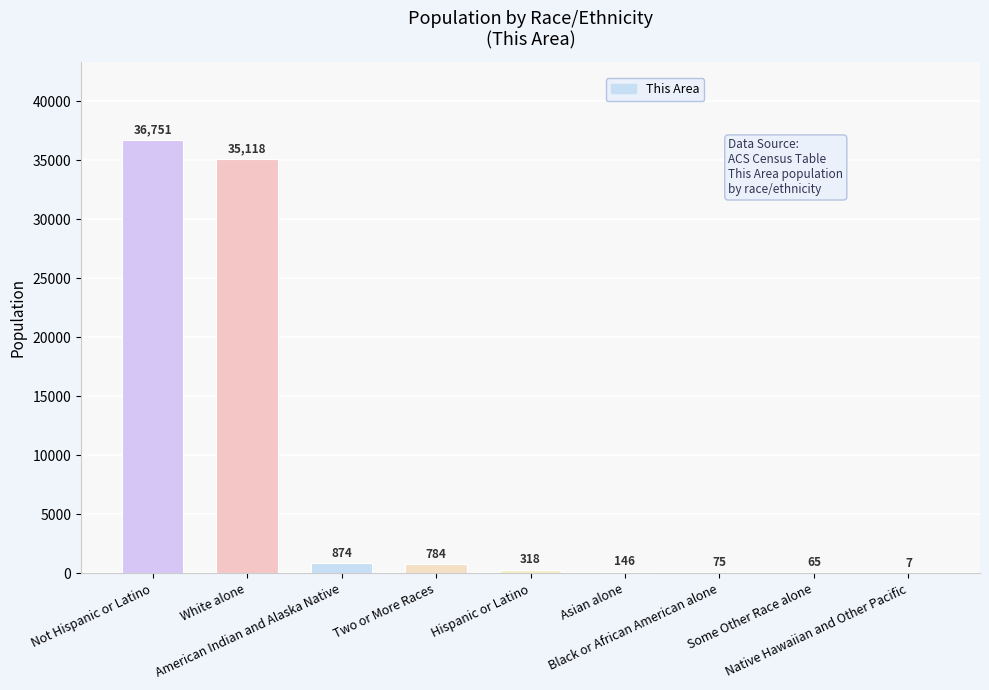

What is the greatest value displayed?

36751